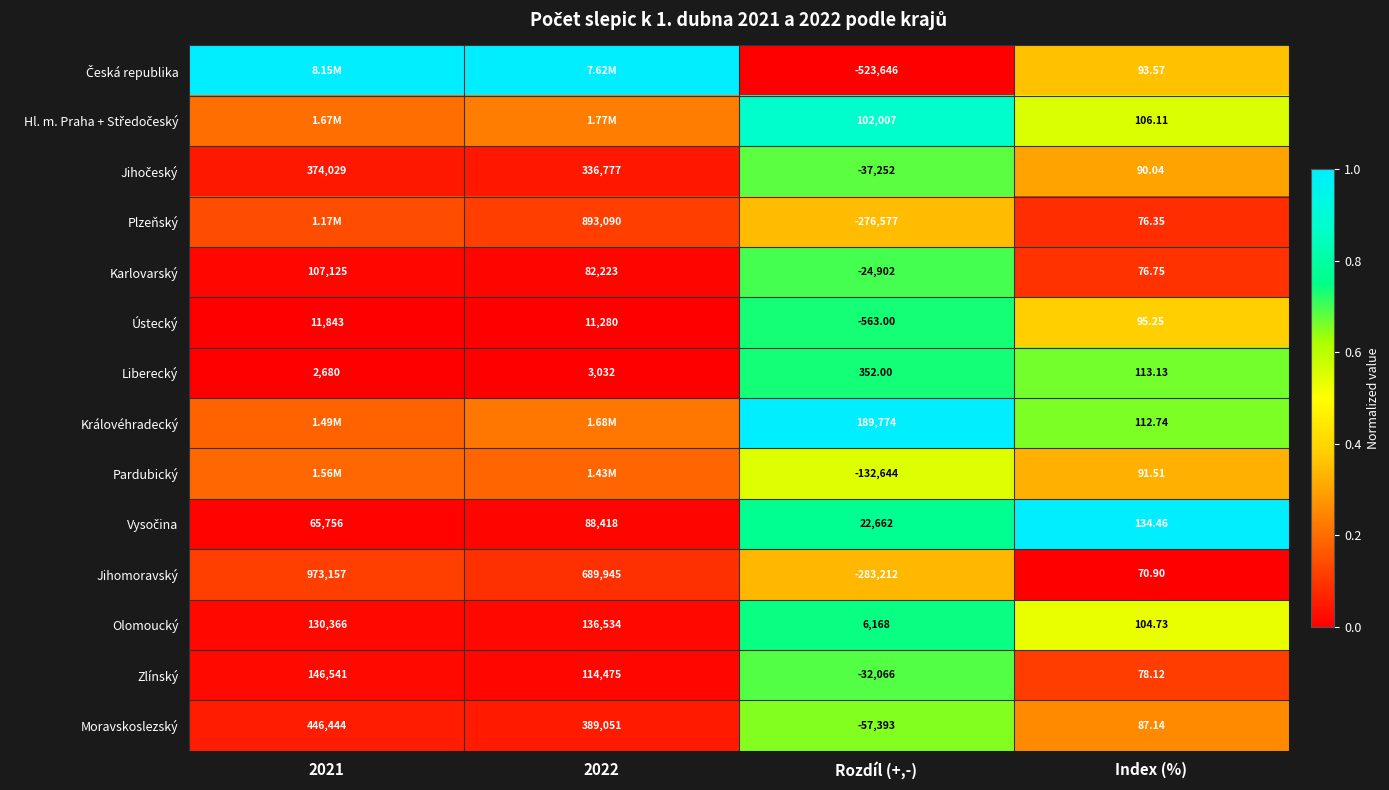

How many values in Moravskoslezský are below zero?

1